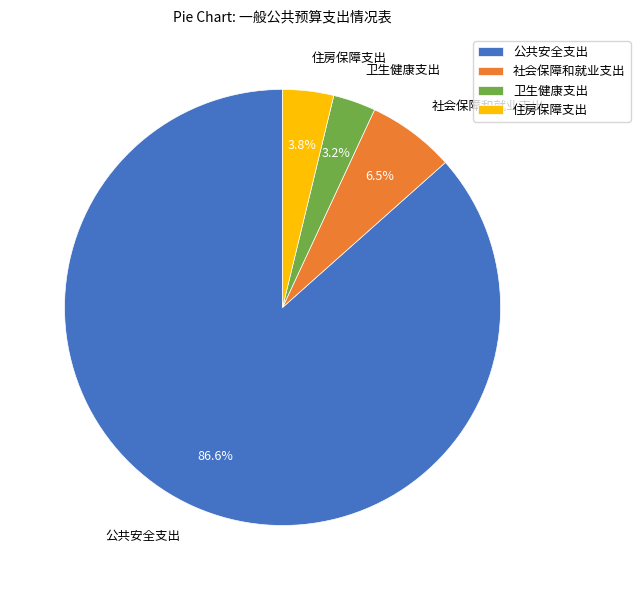

What portion of the pie excludes 社会保障和就业支出?

93.5%